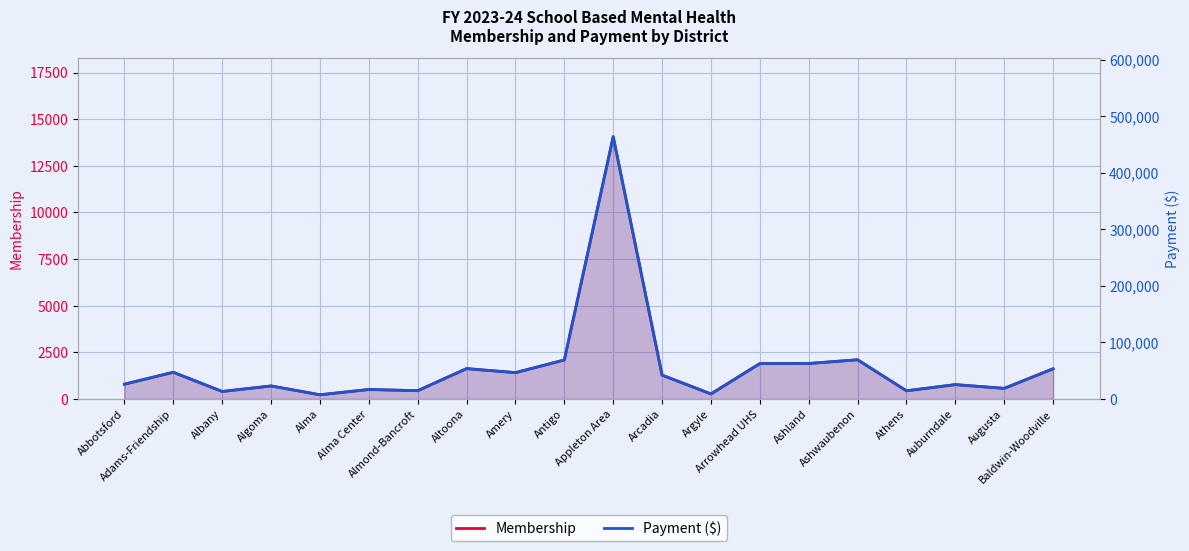

Which category has the lowest value across all series?

Alma